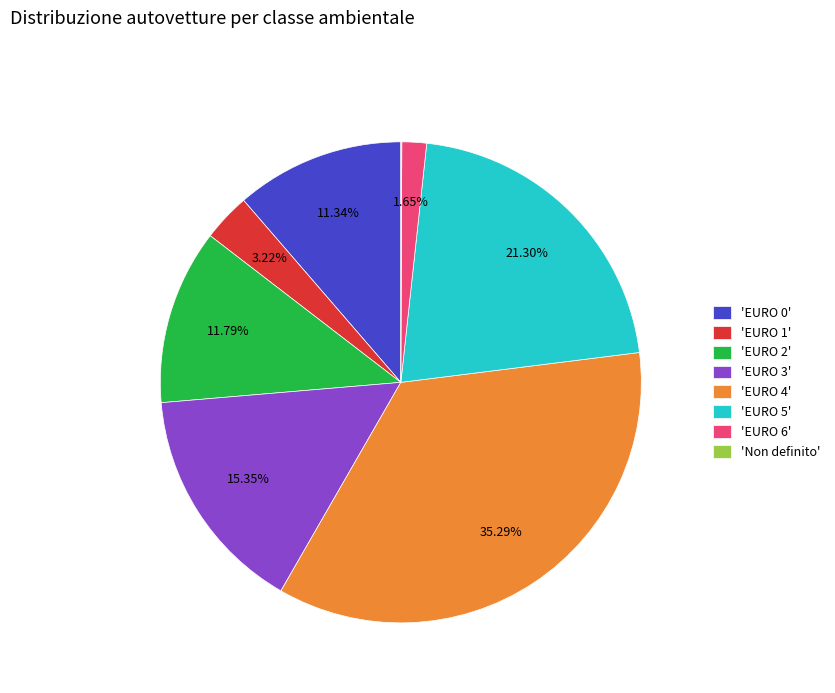

Between 'EURO 0' and 'EURO 6', which is larger?

'EURO 0'